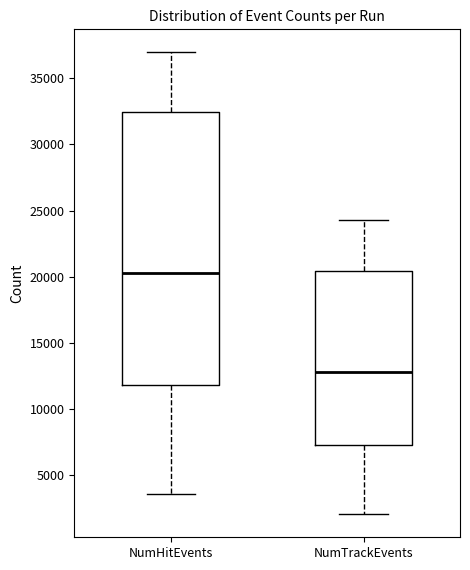

Reading left to right, read every box against the y-axis: the position of its median line, the range the box covers, and the ends of its whiskers. The values are not printed on the chart, so give them approximately, as read against the axis.

NumHitEvents: median 20500, box 12000 to 32500, whiskers 3500 to 37000
NumTrackEvents: median 13000, box 7500 to 20500, whiskers 2000 to 24500